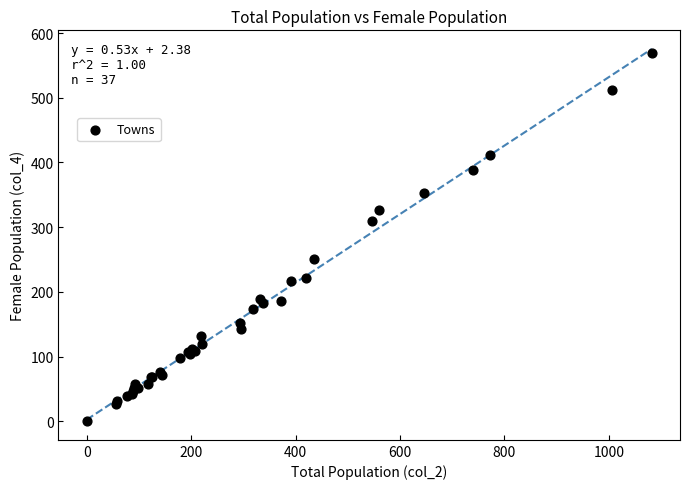

What Y value in the scatter plot is closest to 284?

310